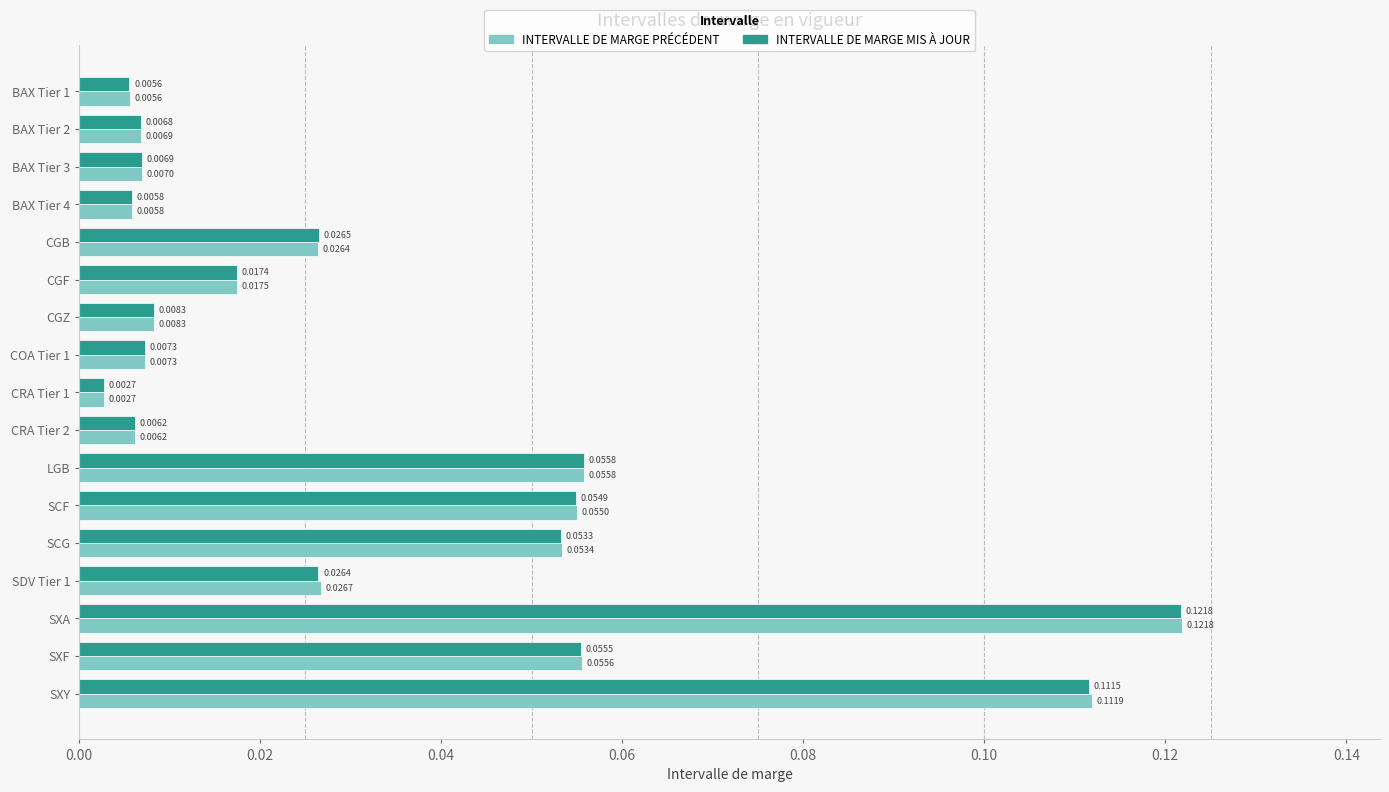

Is the value of INTERVALLE DE MARGE PRÉCÉDENT at SCG greater than the value of INTERVALLE DE MARGE MIS À JOUR at SXY?

No